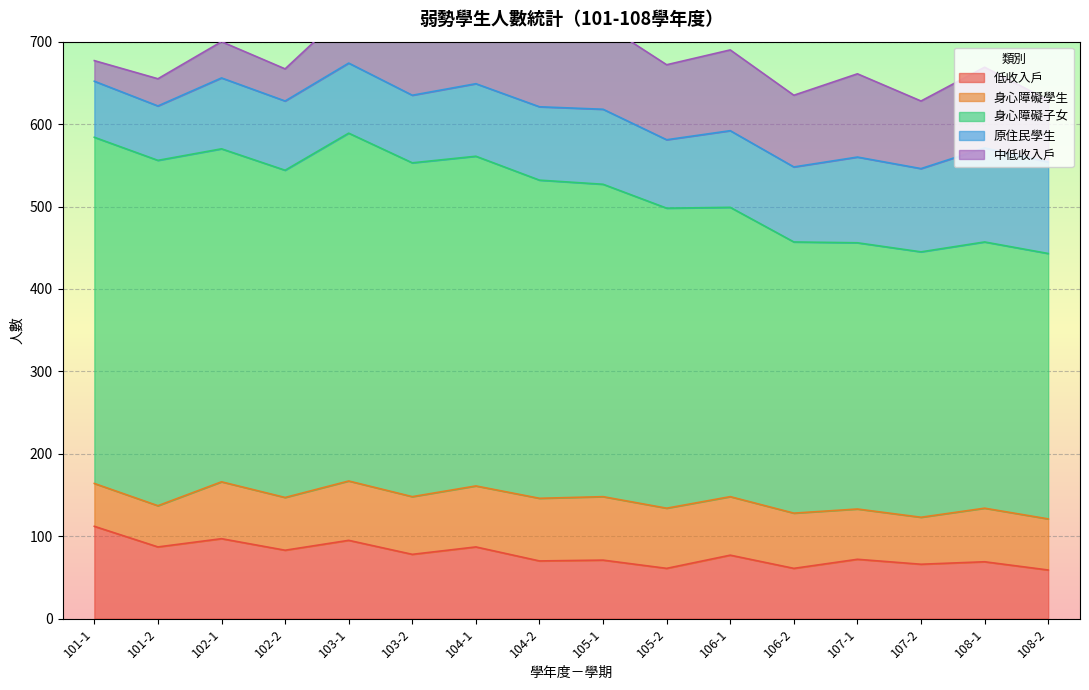

What is the maximum value for 低收入戶?

112